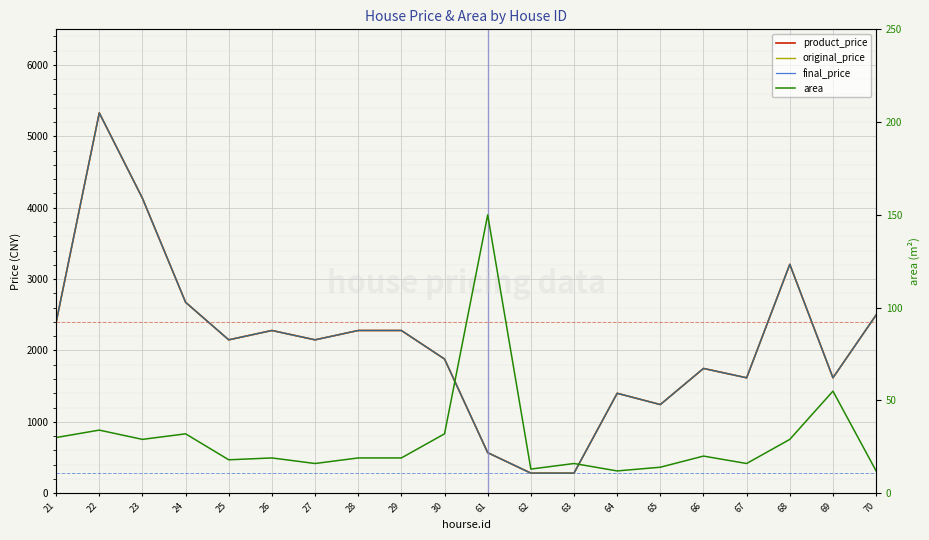

How many series are shown in this chart?

4